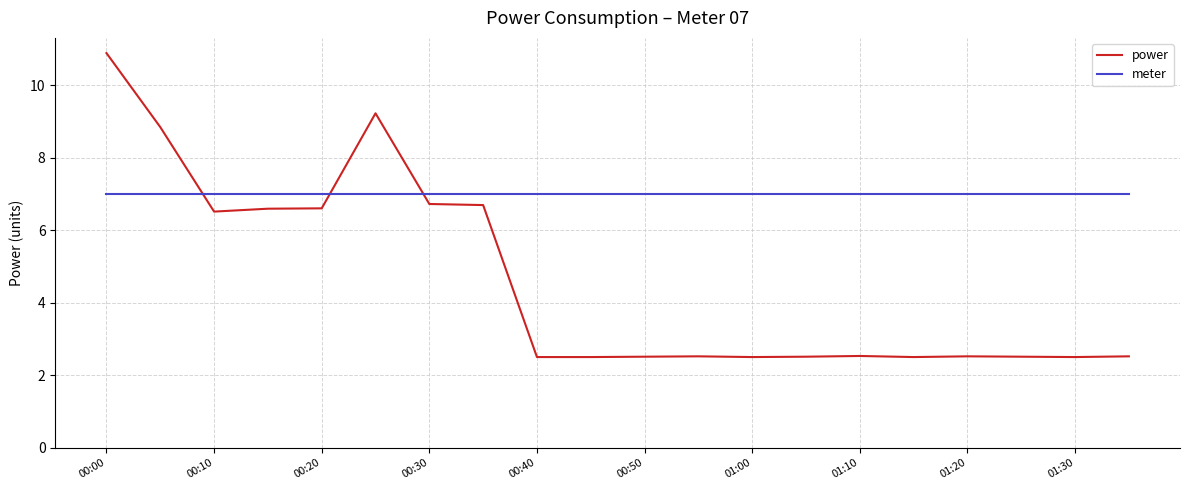

True or false: power and meter intersect in this chart.

True